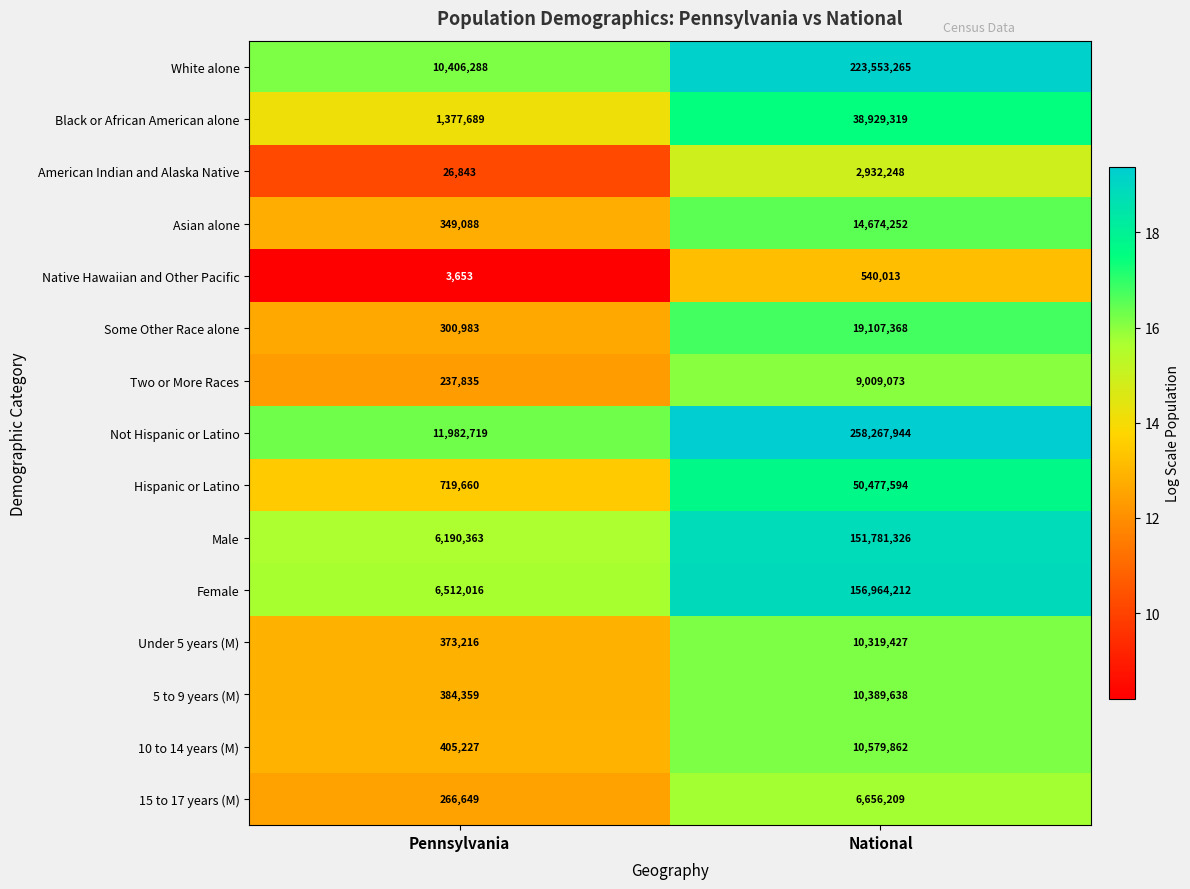

Read the Not Hispanic or Latino value at National, to the nearest 10.

258267940